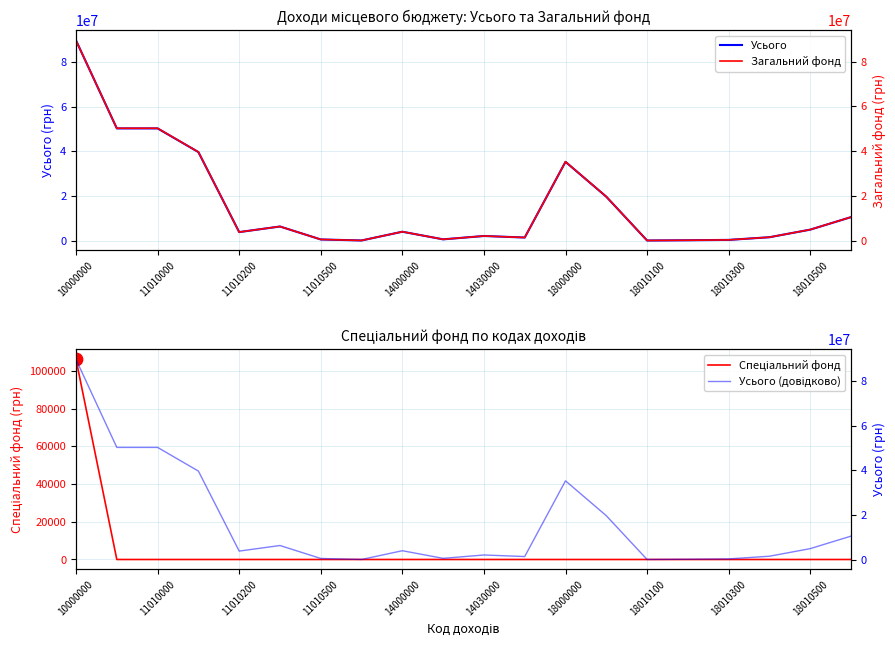

The Усього series shows 3797000 at 11010200. True or false?

True